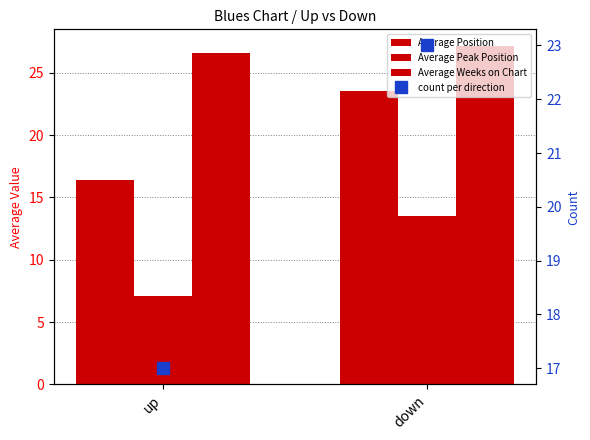

Read the count per direction value at up.

17.0